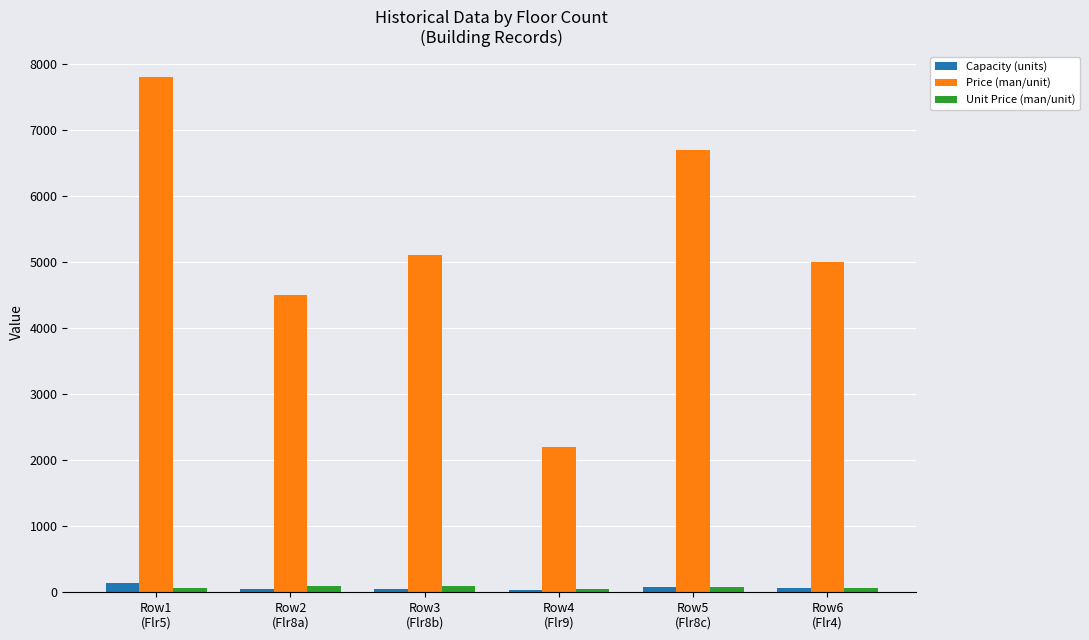

What is the sum of all Capacity (units) values?

430.0